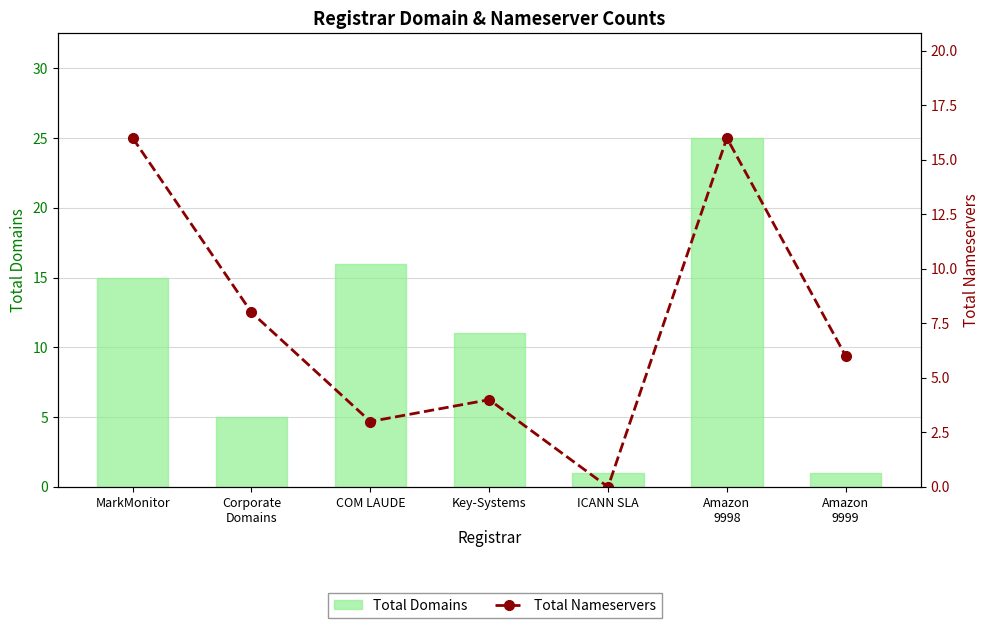

What is the average value of the Total Nameservers series?

8